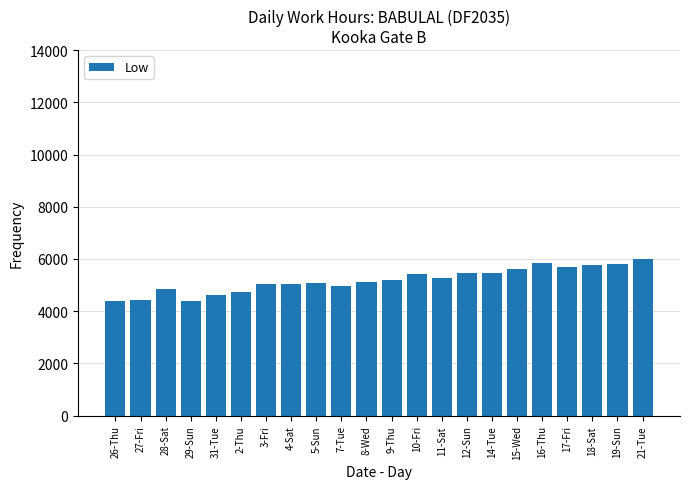

What value does the data have at 10-Fri?

5410